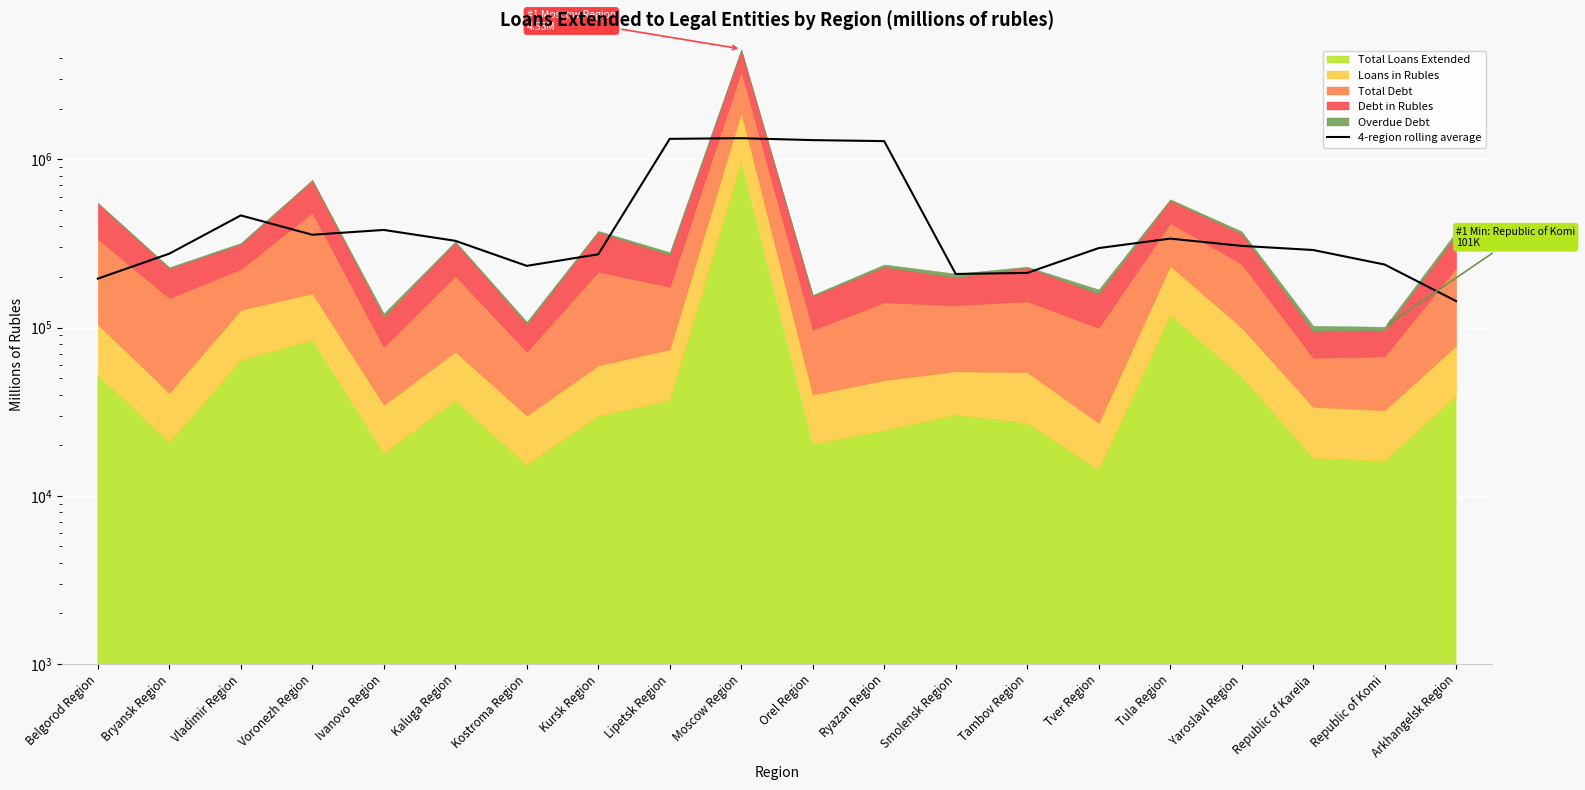

True or false: the data shows 356347.8 at Voronezh Region.

True